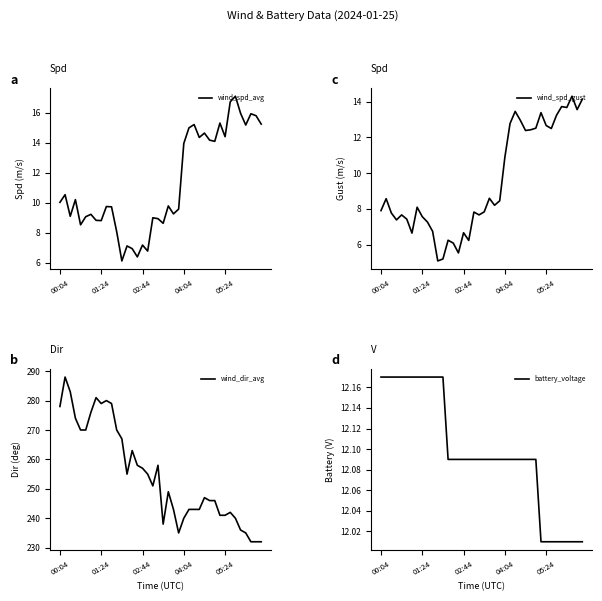

True or false: wind_spd_gust has more than 0 points higher than both neighbors.

True